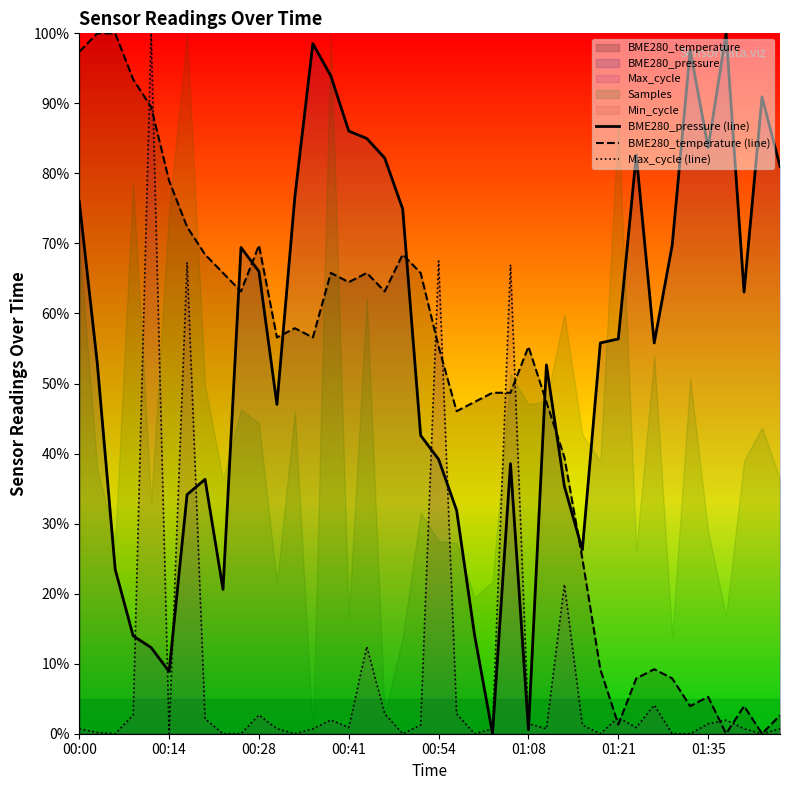

What is the difference between the highest and lowest values at 16?

72.6